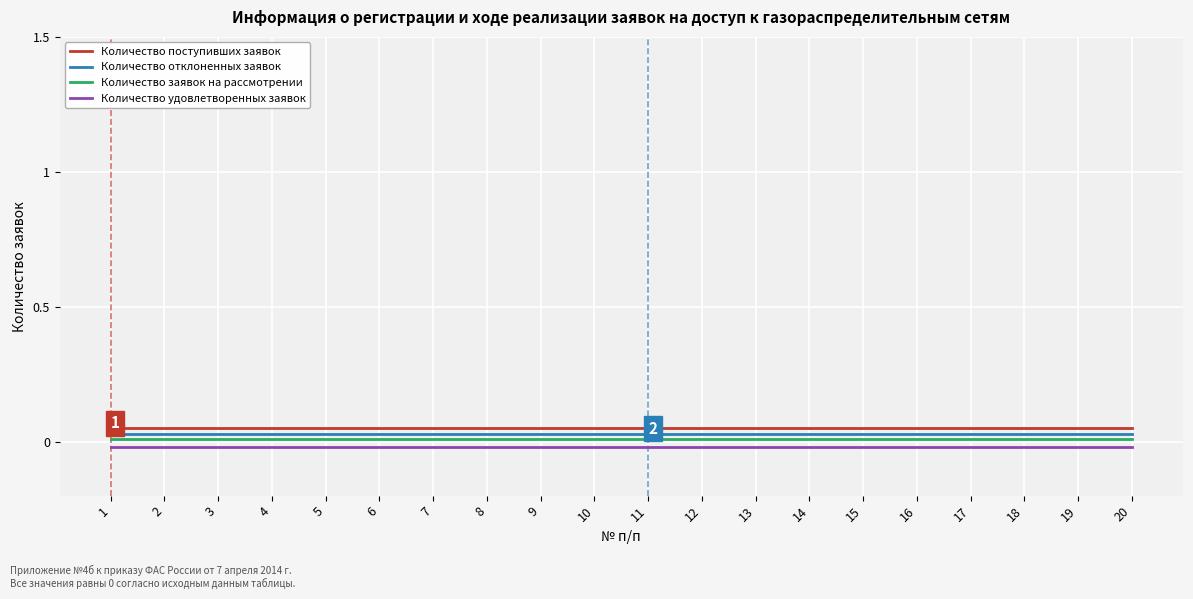

True or false: Количество удовлетворенных заявок and Количество поступивших заявок cross at least once.

False